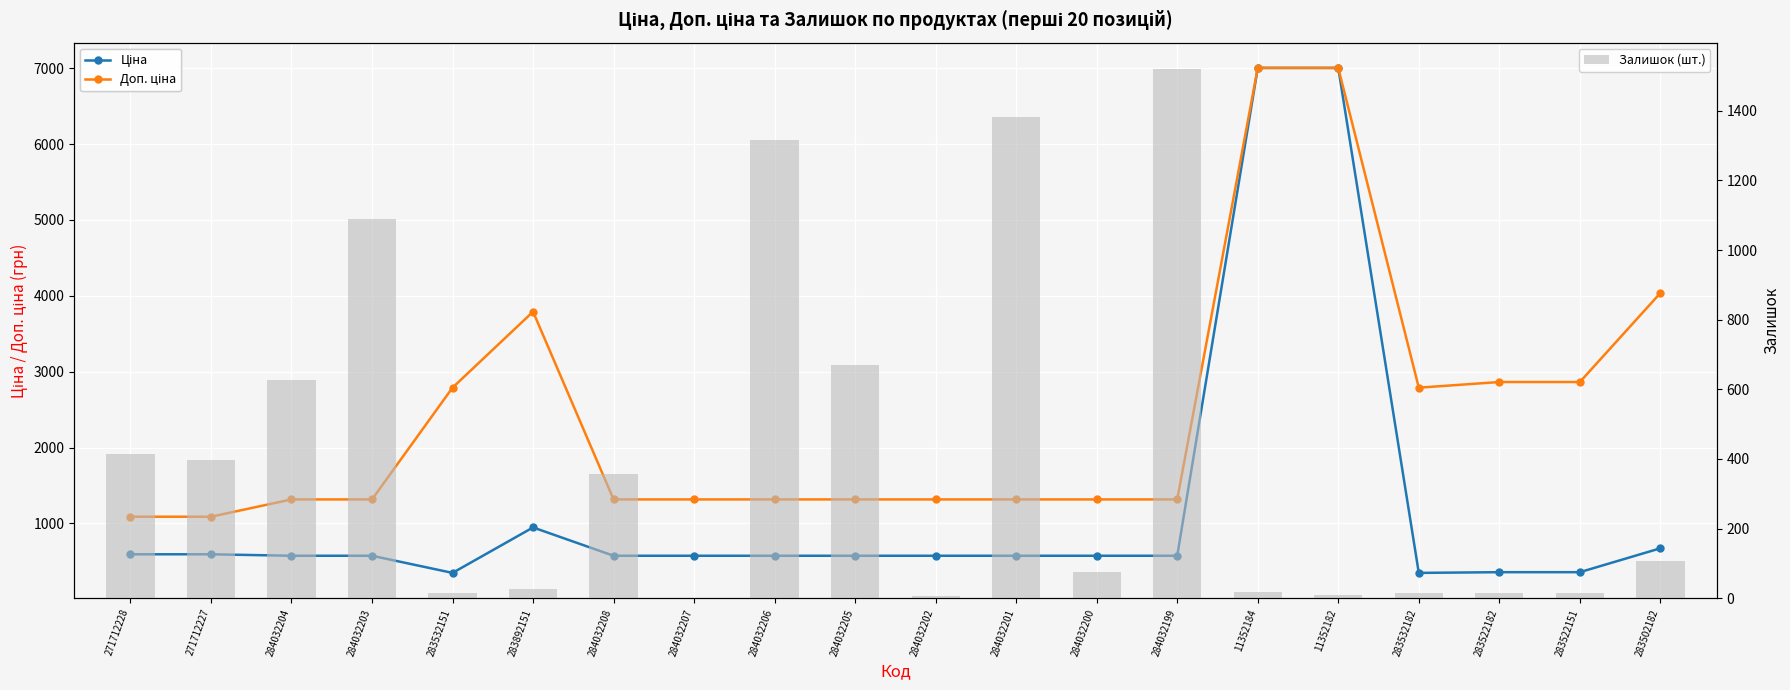

What is the spread (max minus min) of values at 284032201?

807.5